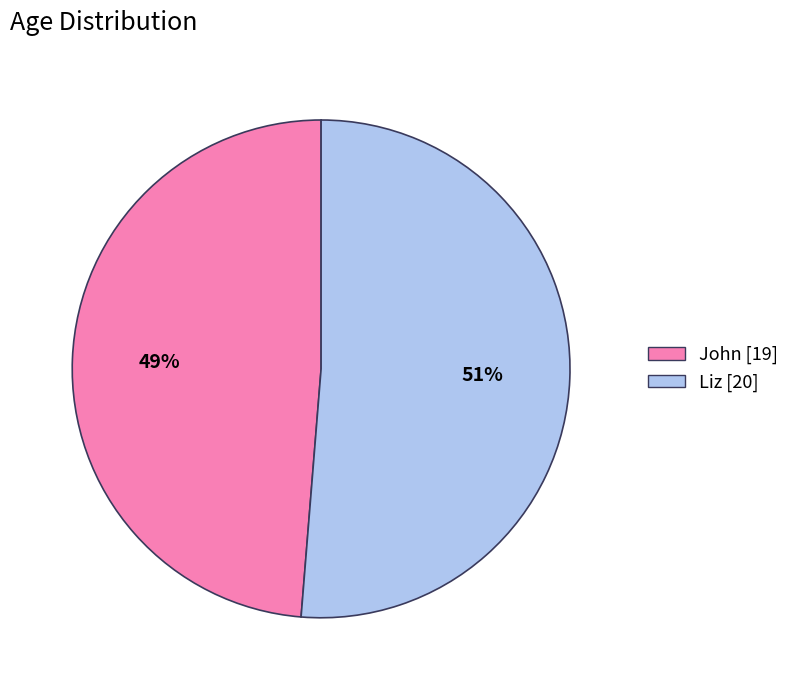

The Liz slice represents 65% of the pie. True or false?

False